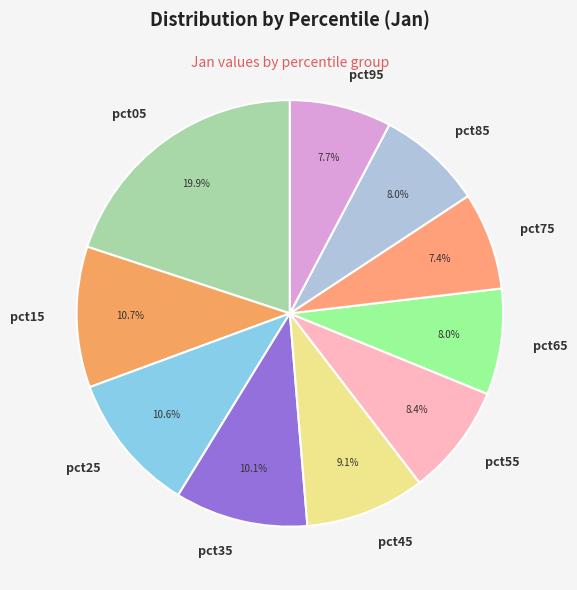

Which category has the biggest portion of the pie?

pct05